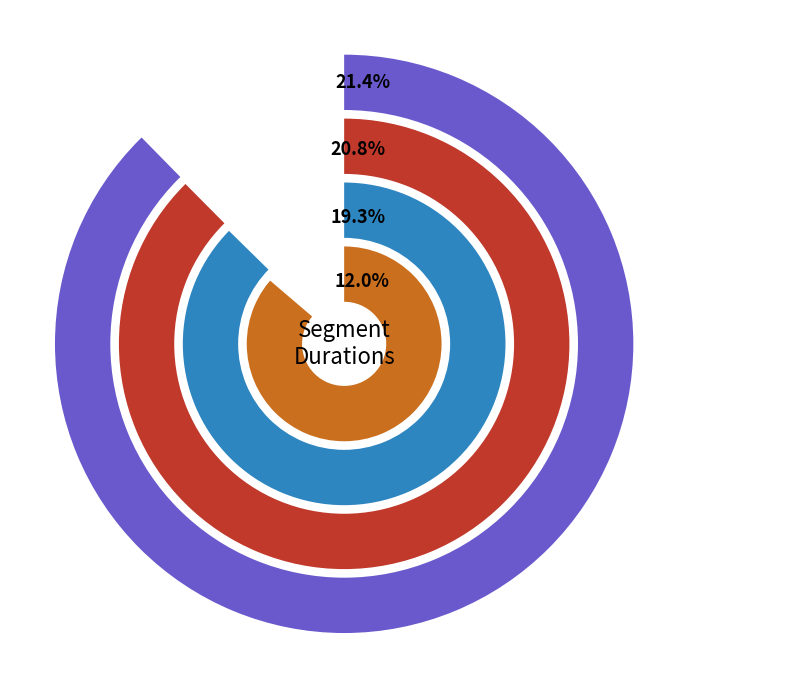

What is the largest slice in the pie chart?

Mines